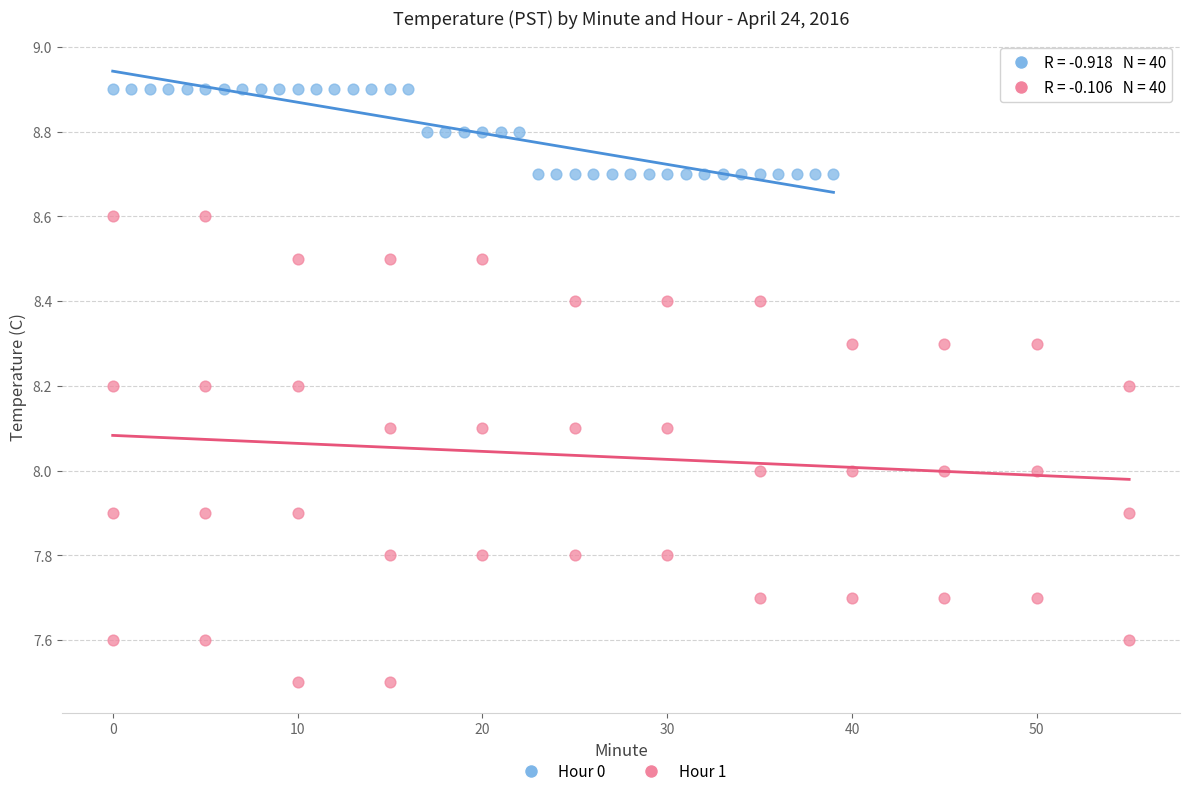

Which series has the largest Y range (max minus min)?

Hour 1